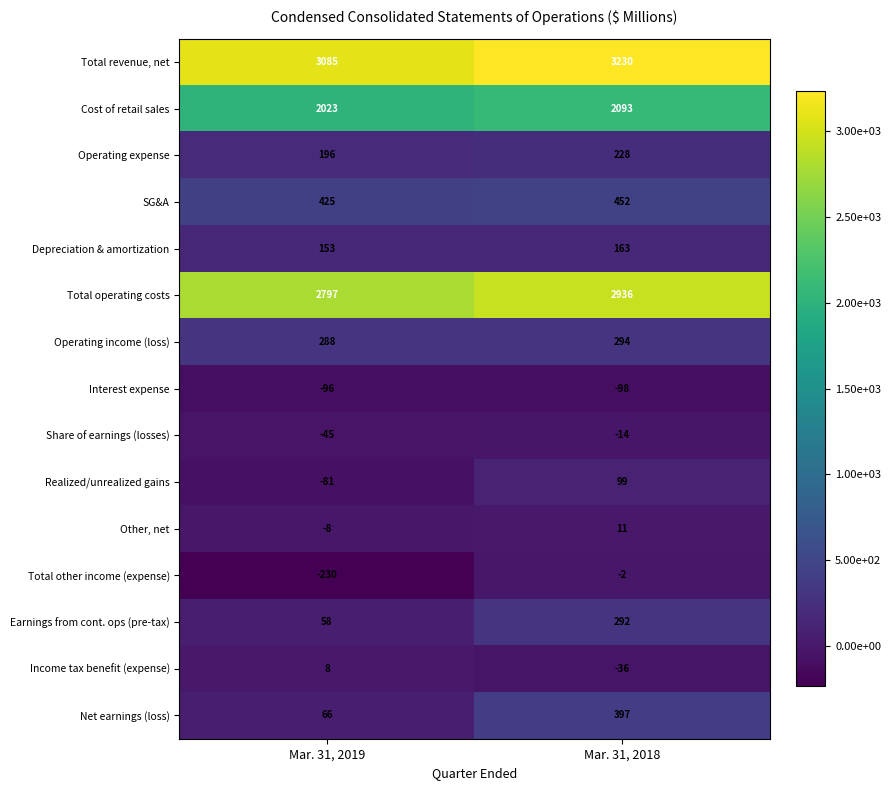

What is the greatest value displayed?

3230